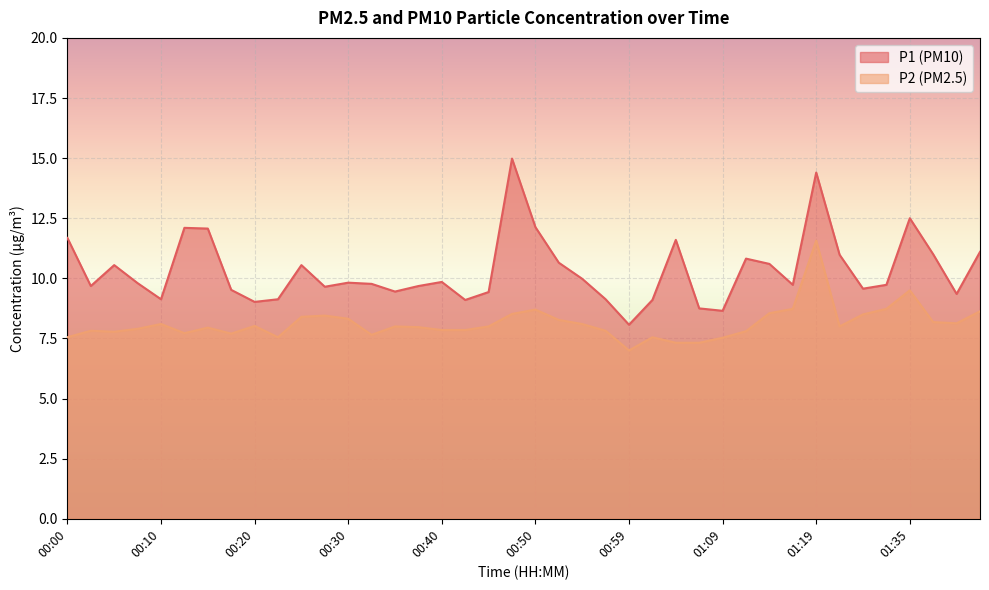

How many lines are shown in the chart?

2